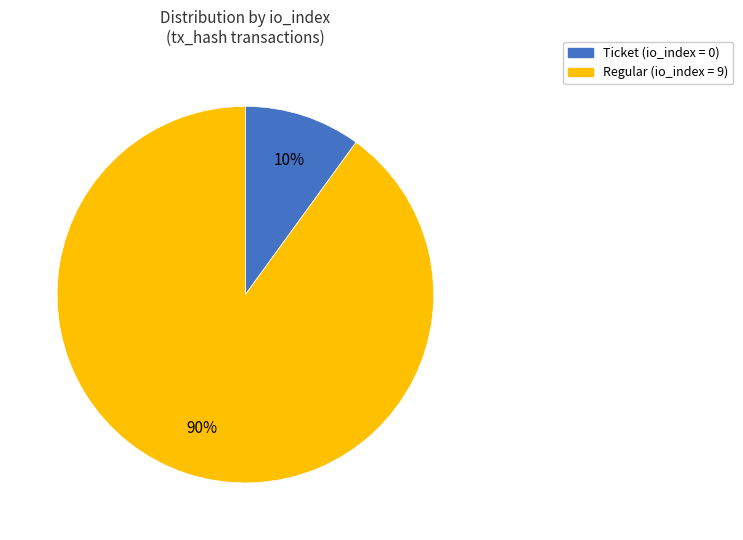

To the nearest percent, what is the average slice percentage?

50%